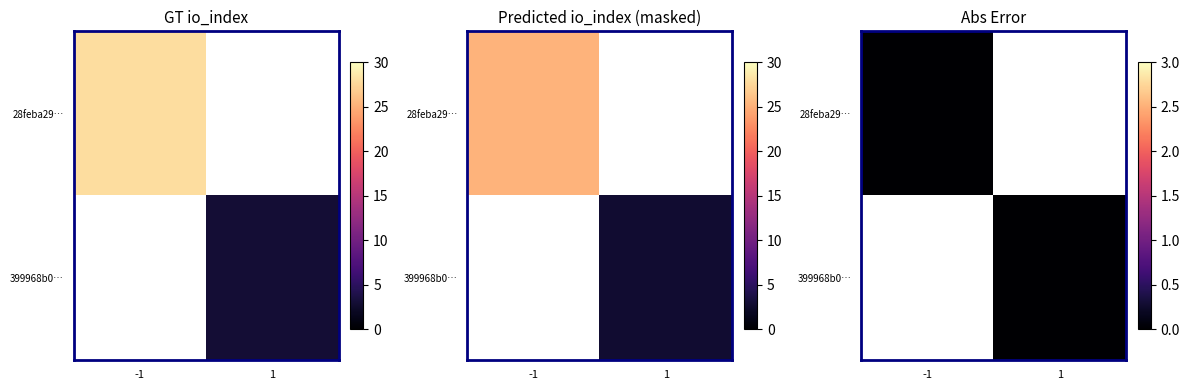

Reading left to right, transcribe all the data shown in this chart.

28feba293972c5140b24a8d853d63aba82ce593: direction=-1	io_index=28
399968b0e57446c260def0bdf6824086cae11f5: direction=1	io_index=3